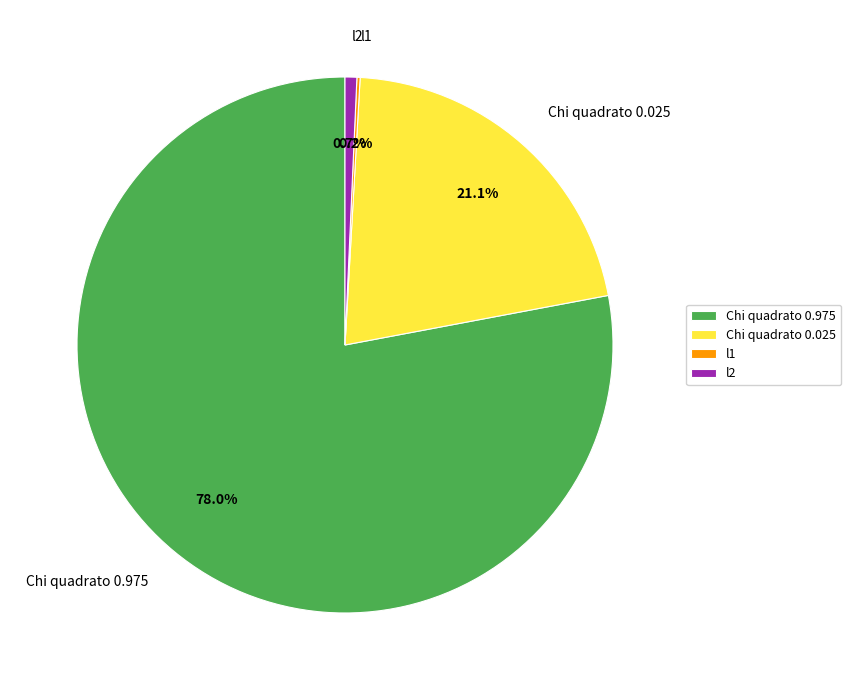

Is there any slice that represents more than half of the pie?

Yes